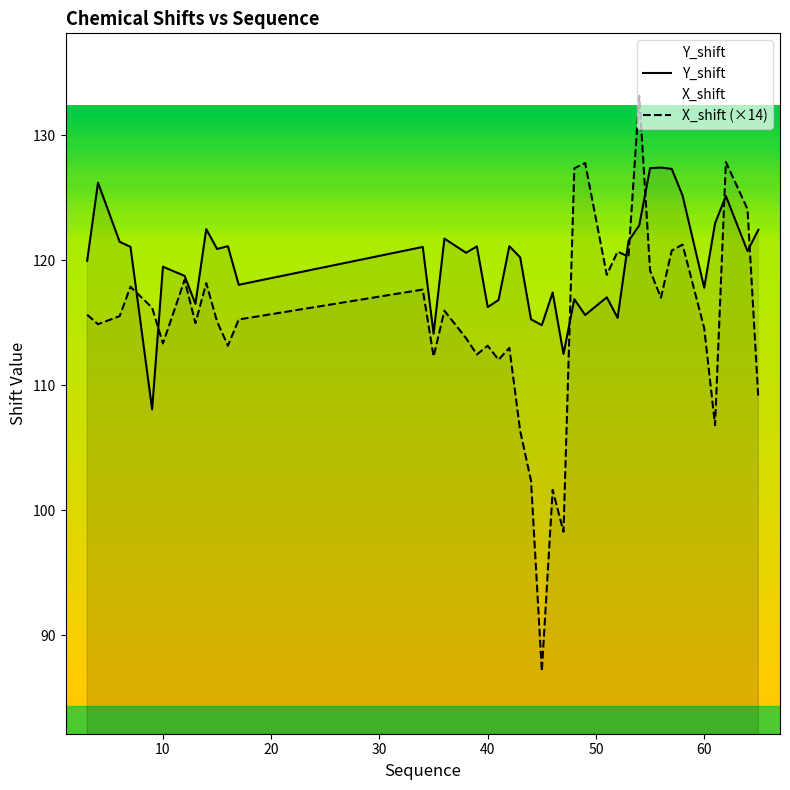

Does the chart have visible grid lines?

No